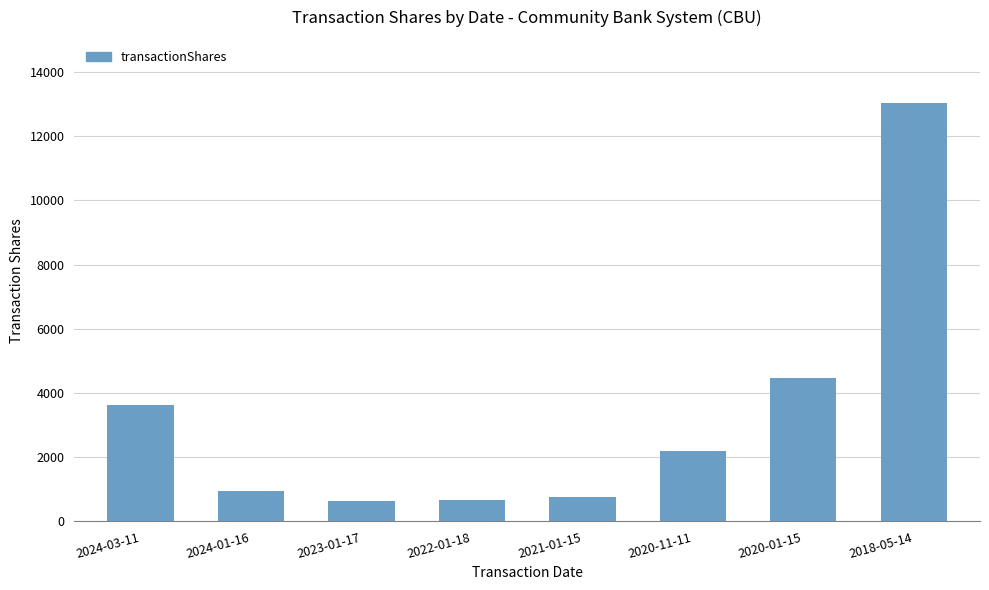

What is the sum of all values?

26349